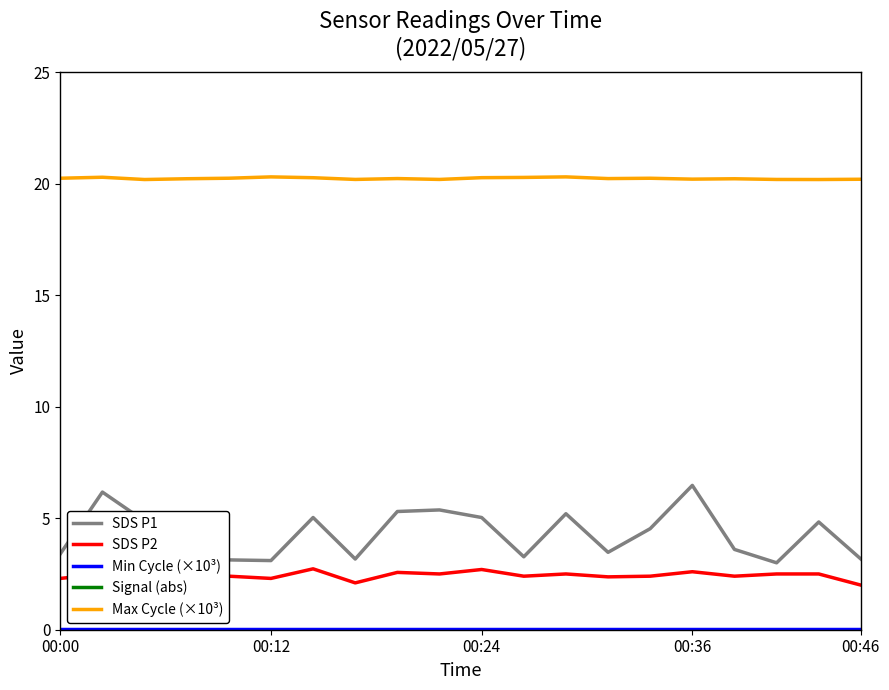

What is the minimum value for SDS P2?

2.0